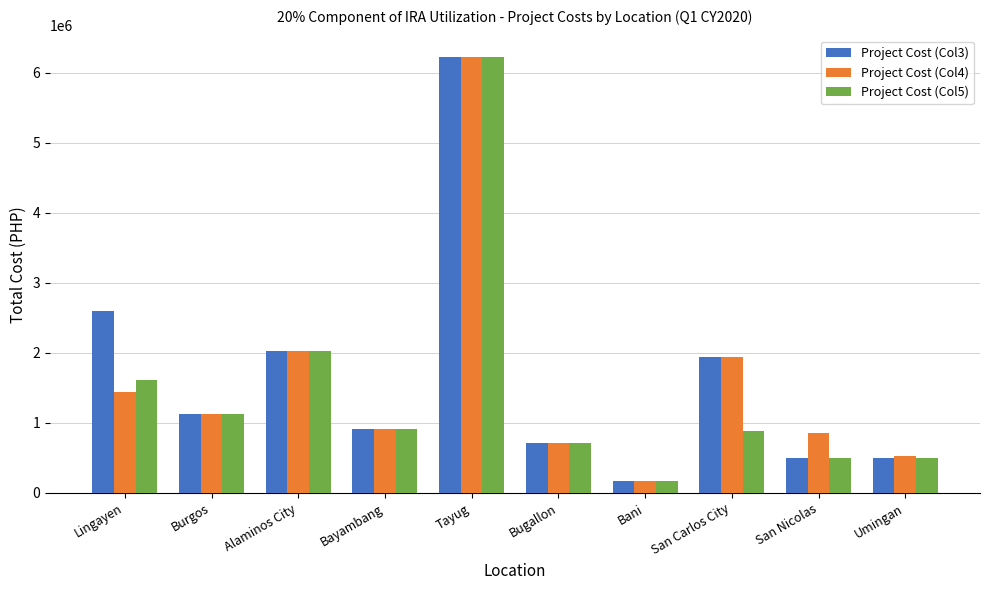

The value of Project Cost (Col3) at Burgos is 1127449. True or false?

True